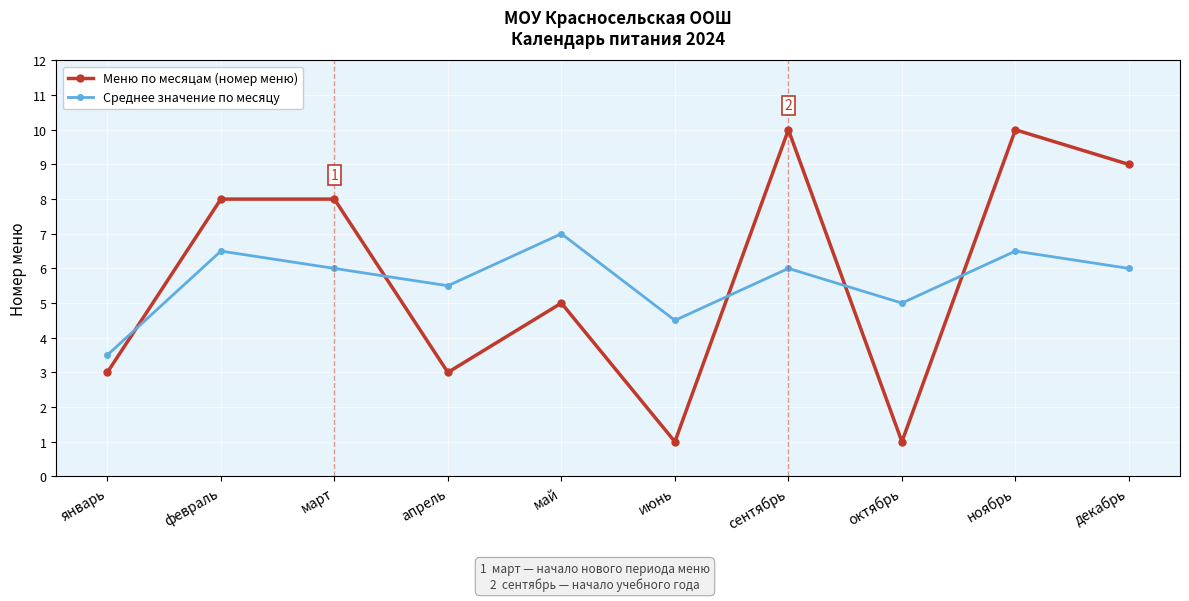

Which series has the largest range (max minus min)?

Меню по месяцам (номер меню)